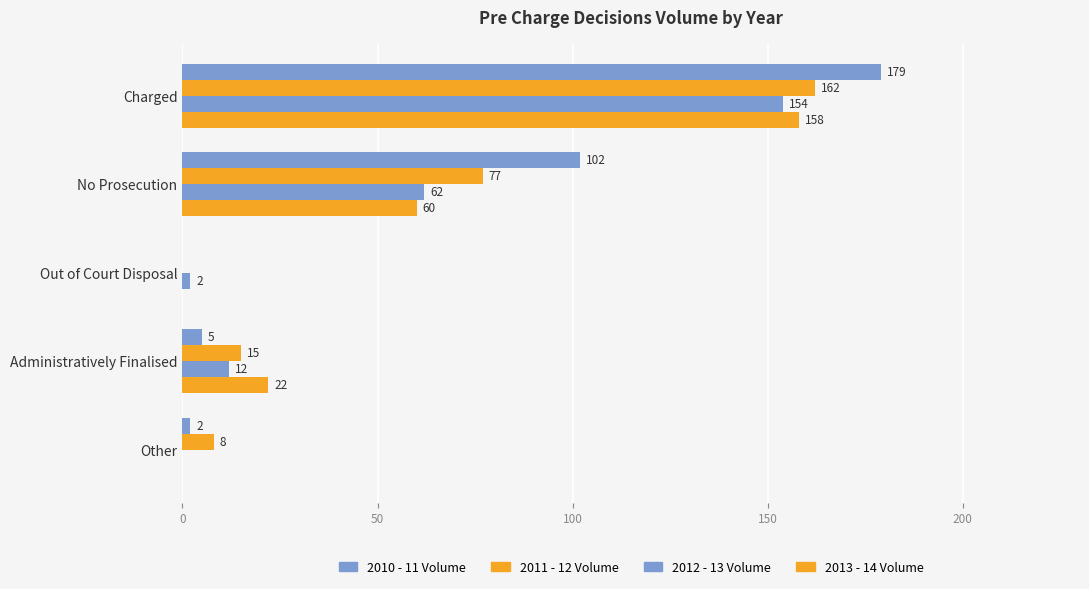

How many data points does each series have?

5